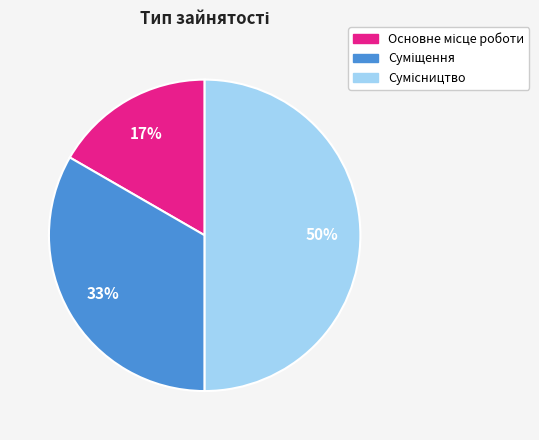

To the nearest percent, what is the average slice percentage?

33%